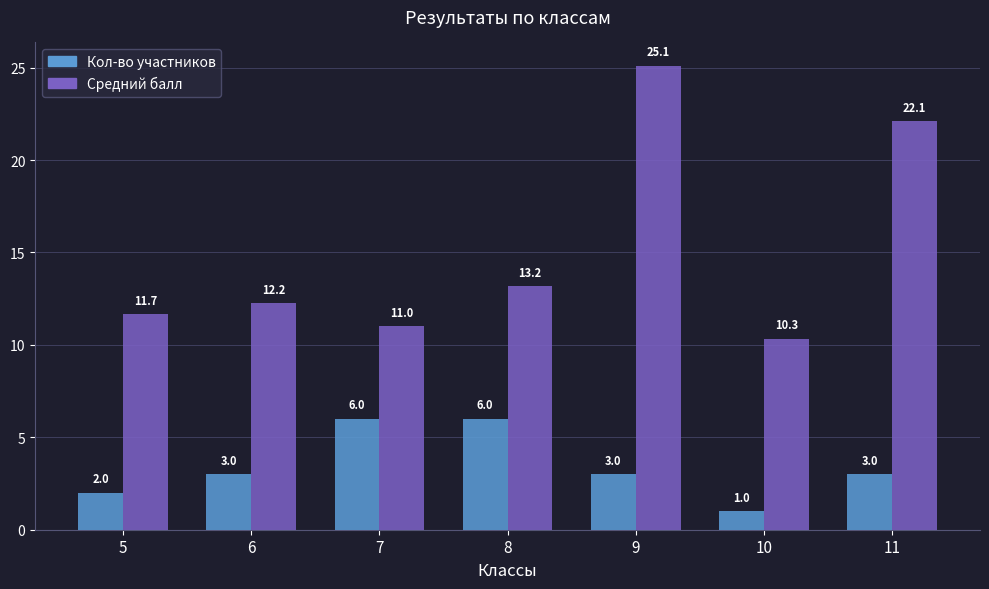

How many bars are there in each group?

2